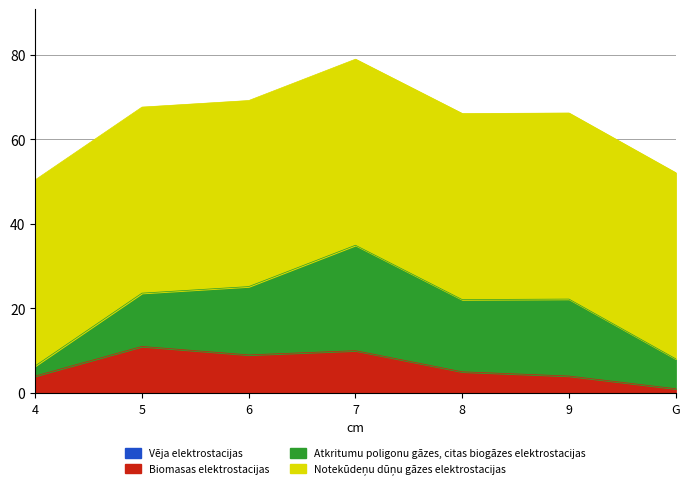

At which category is the sum across all series the highest?

7